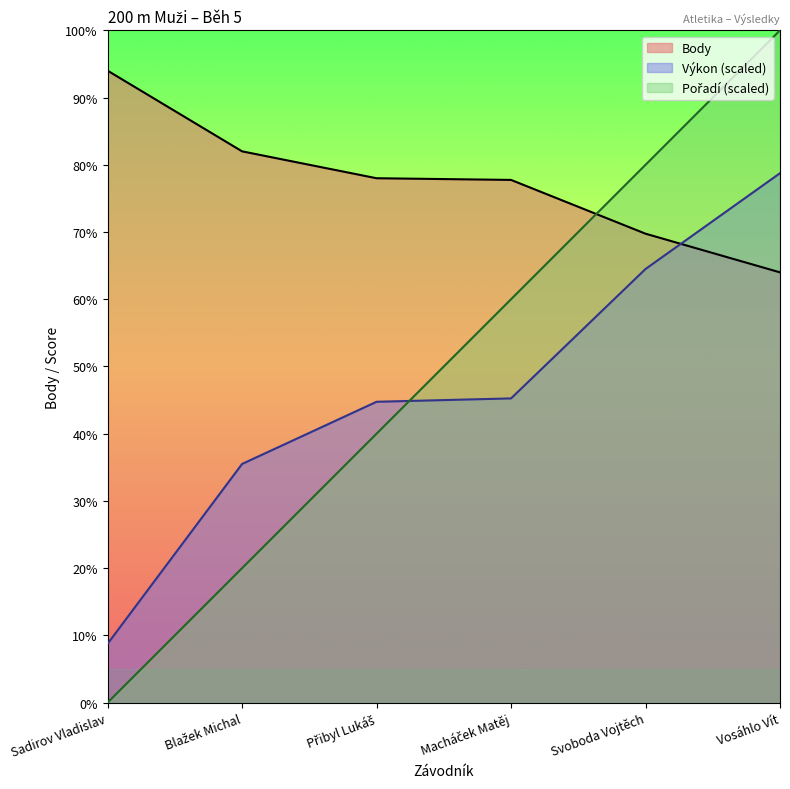

True or false: Výkon has a value of 244.0 at Svoboda Vojtěch.

False